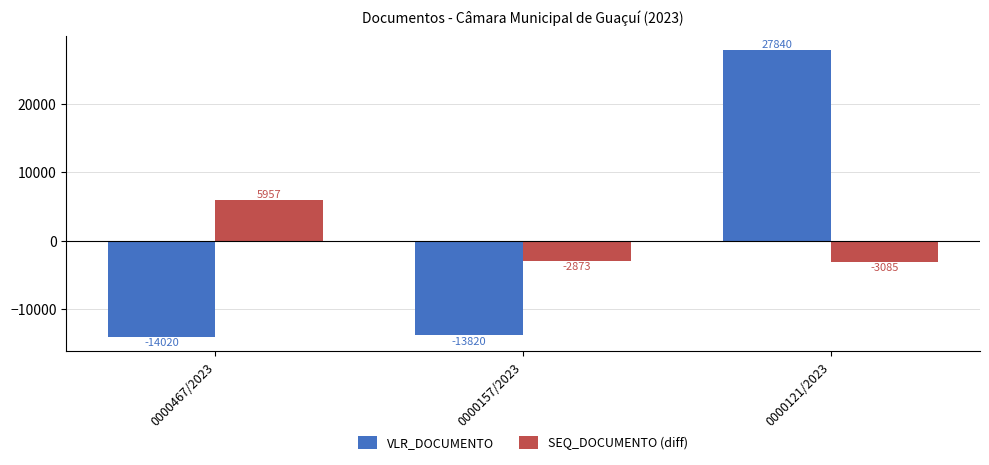

Which category has the highest value across all series?

0000121/2023